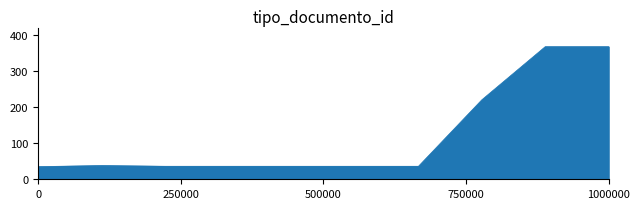

What is the difference between the maximum and minimum values?

332